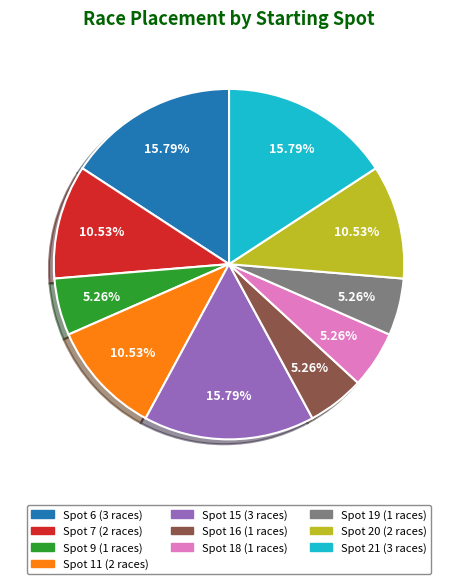

Is there a majority slice in this chart?

No